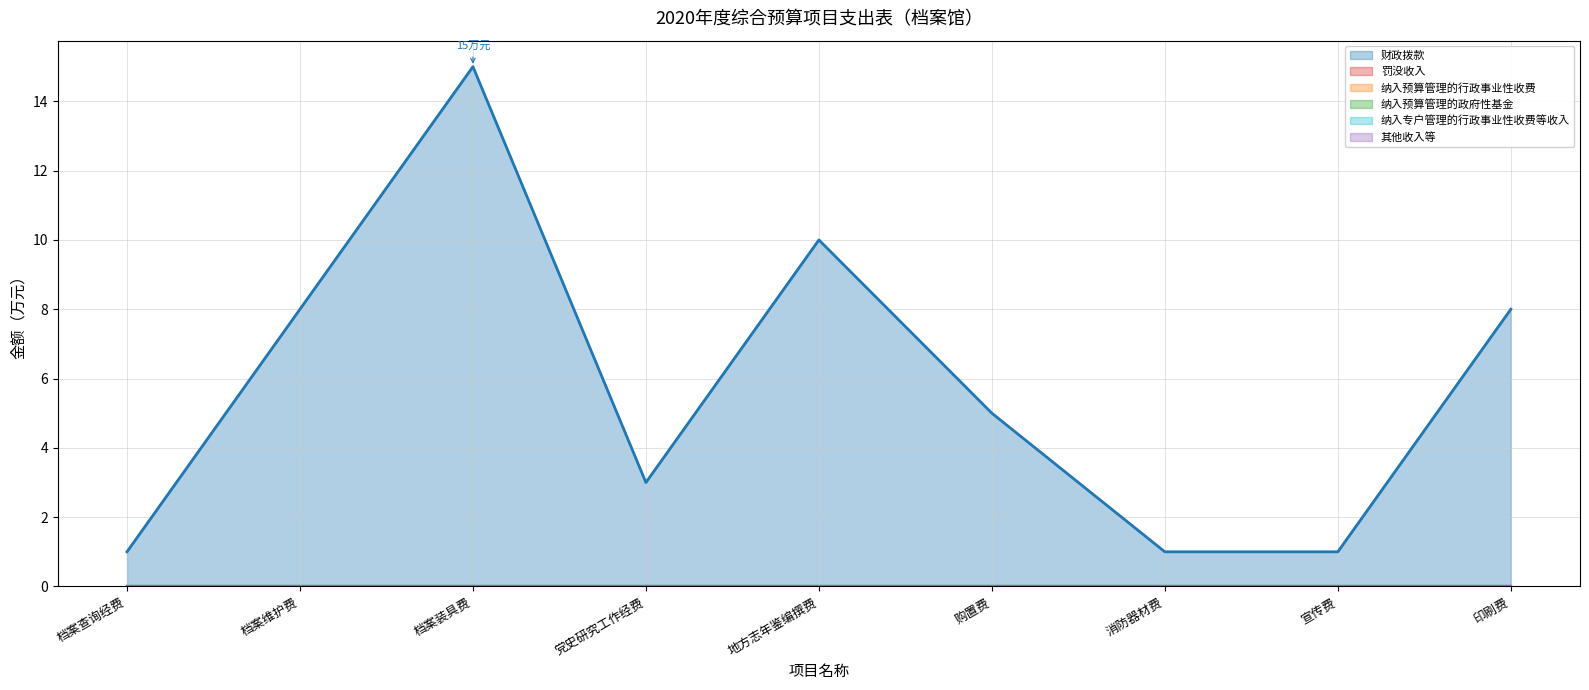

Reading left to right, what are all the values shown in this chart?

财政拨款: 1	8	15	3	10	5	1	1	8
罚没收入: 0	0	0	0	0	0	0	0	0
纳入预算管理的行政事业性收费: 0	0	0	0	0	0	0	0	0
纳入预算管理的政府性基金: 0	0	0	0	0	0	0	0	0
纳入专户管理的行政事业性收费等收入: 0	0	0	0	0	0	0	0	0
其他收入等: 0	0	0	0	0	0	0	0	0